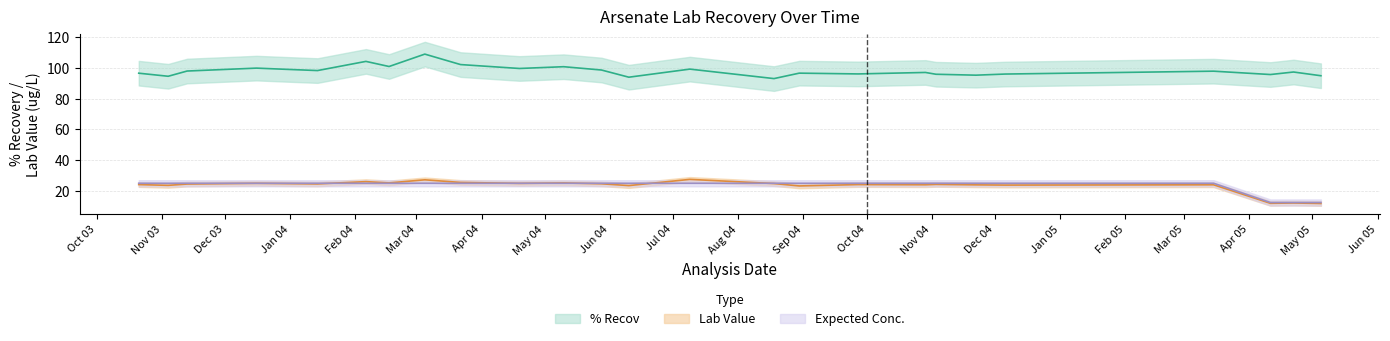

What is the minimum value shown in the chart?

11.9